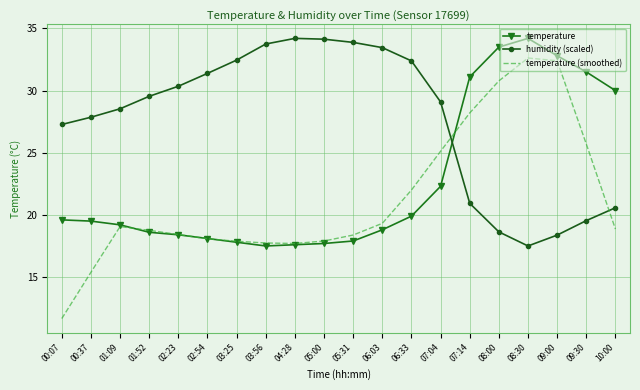

At which category is the sum across all series the highest?

08:30